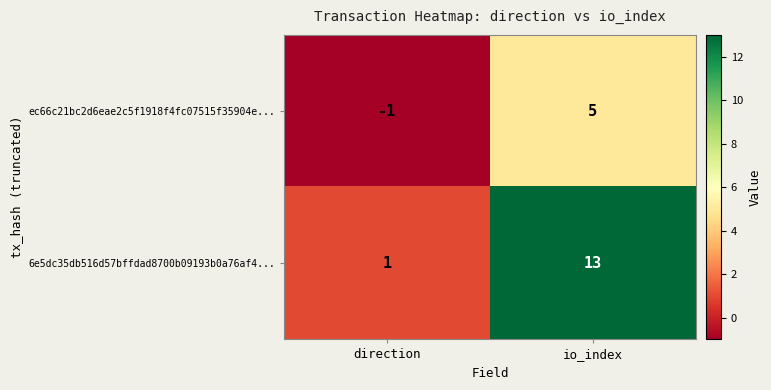

Which series has the largest total across all categories?

6e5dc35db516d57bffdad8700b09193b0a76af4...